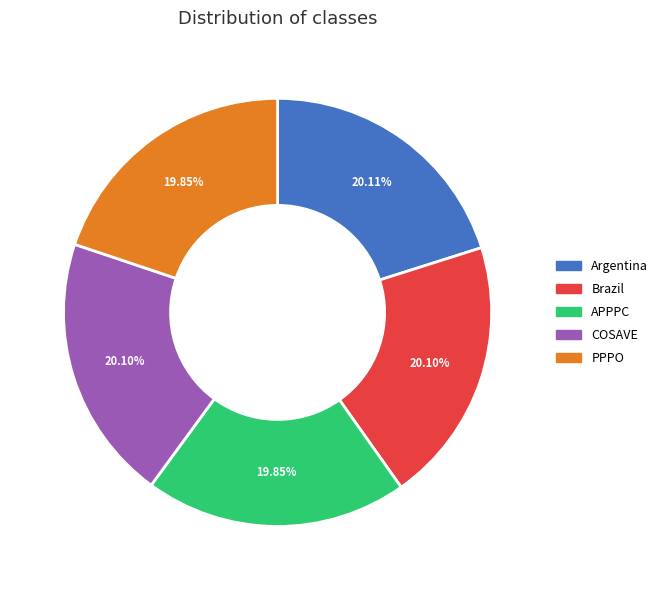

What is the ratio of the value at Brazil to the value at Argentina?

1.0